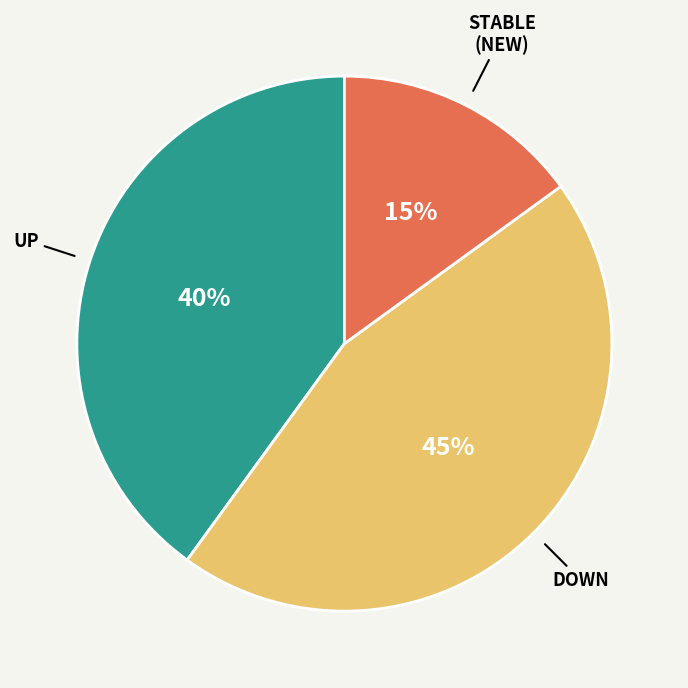

To the nearest percent, what is the difference between the largest and smallest slice percentages?

30%